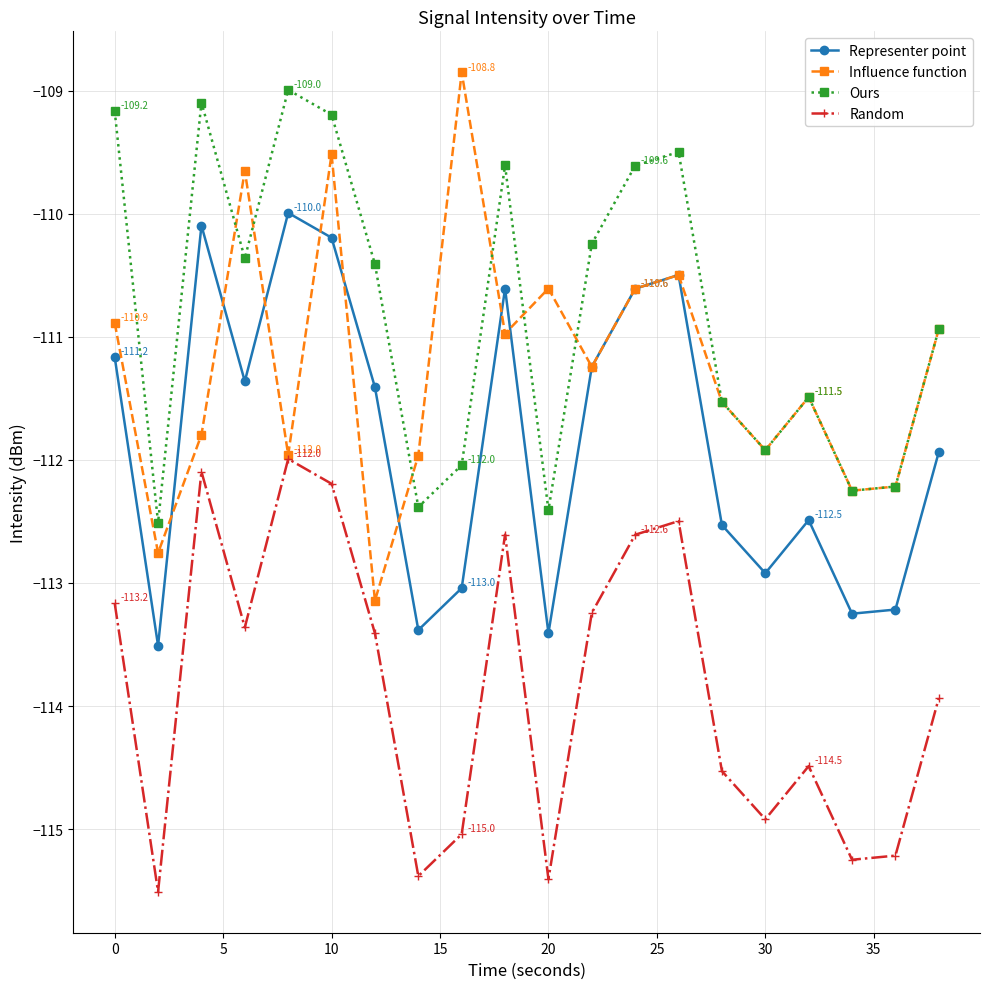

Reading left to right, list all the values displayed in this chart.

Representer point: -111.2	-113.5	-110.1	-111.4	-110.0	-110.2	-111.4	-113.4	-113.0	-110.6	-113.4	-111.2	-110.6	-110.5	-112.5	-112.9	-112.5	-113.2	-113.2	-111.9
Influence function: -110.9	-112.8	-111.8	-109.6	-112.0	-109.5	-113.1	-112.0	-108.8	-111.0	-110.6	-111.2	-110.6	-110.5	-111.5	-111.9	-111.5	-112.2	-112.2	-110.9
Ours: -109.2	-112.5	-109.1	-110.4	-109.0	-109.2	-110.4	-112.4	-112.0	-109.6	-112.4	-110.2	-109.6	-109.5	-111.5	-111.9	-111.5	-112.2	-112.2	-110.9
Random: -113.2	-115.5	-112.1	-113.4	-112.0	-112.2	-113.4	-115.4	-115.0	-112.6	-115.4	-113.2	-112.6	-112.5	-114.5	-114.9	-114.5	-115.2	-115.2	-113.9